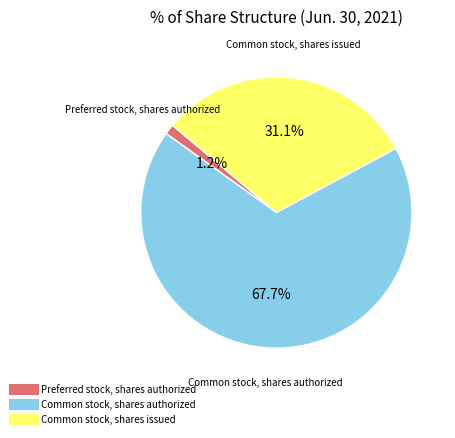

Which has a higher value, Preferred stock, shares authorized or Common stock, shares issued?

Common stock, shares issued